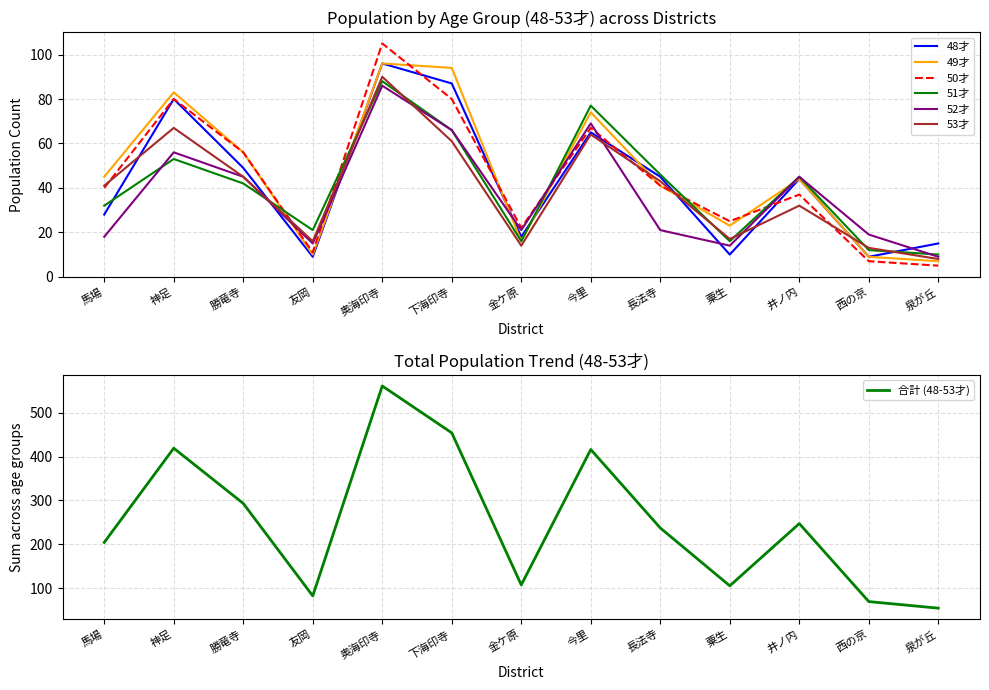

Rank the categories by 53才 value from highest to lowest.

奥海印寺, 神足, 今里, 下海印寺, 勝竜寺, 長法寺, 馬場, 井ノ内, 粟生, 友岡, 金ケ原, 西の京, 泉が丘